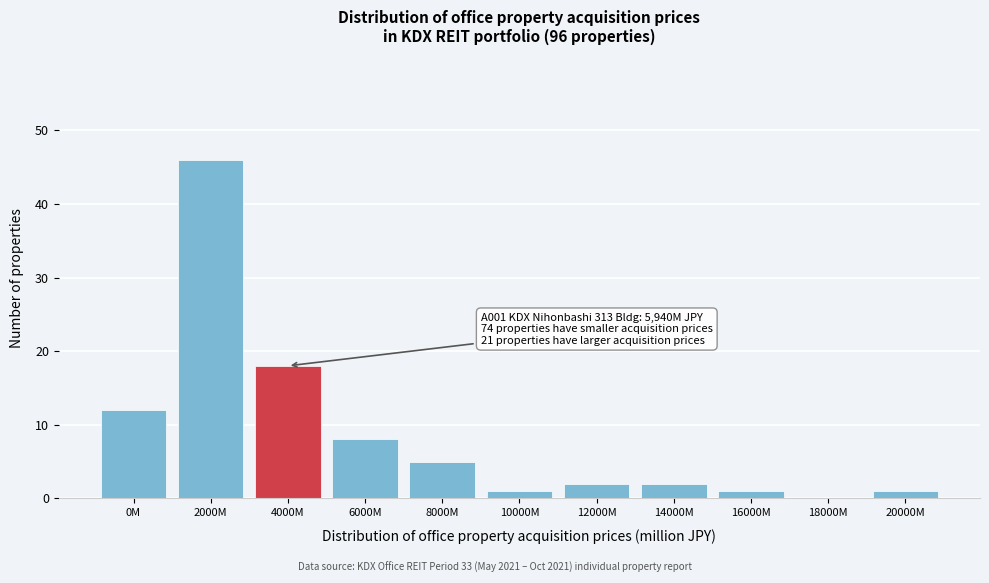

Reading left to right, transcribe all the data shown in this chart.

0M=12	2000M=46	4000M=18	6000M=8	8000M=5	10000M=1	12000M=2	14000M=2	16000M=1	18000M=0	20000M=1